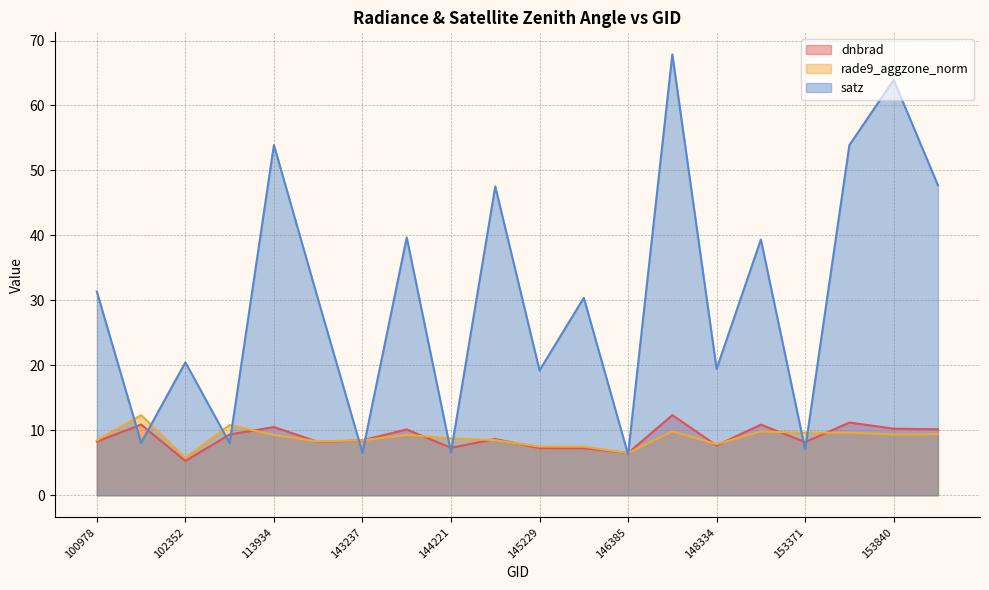

Between which two adjacent categories do satz and rade9_aggzone_norm first intersect?

100978 and 101728